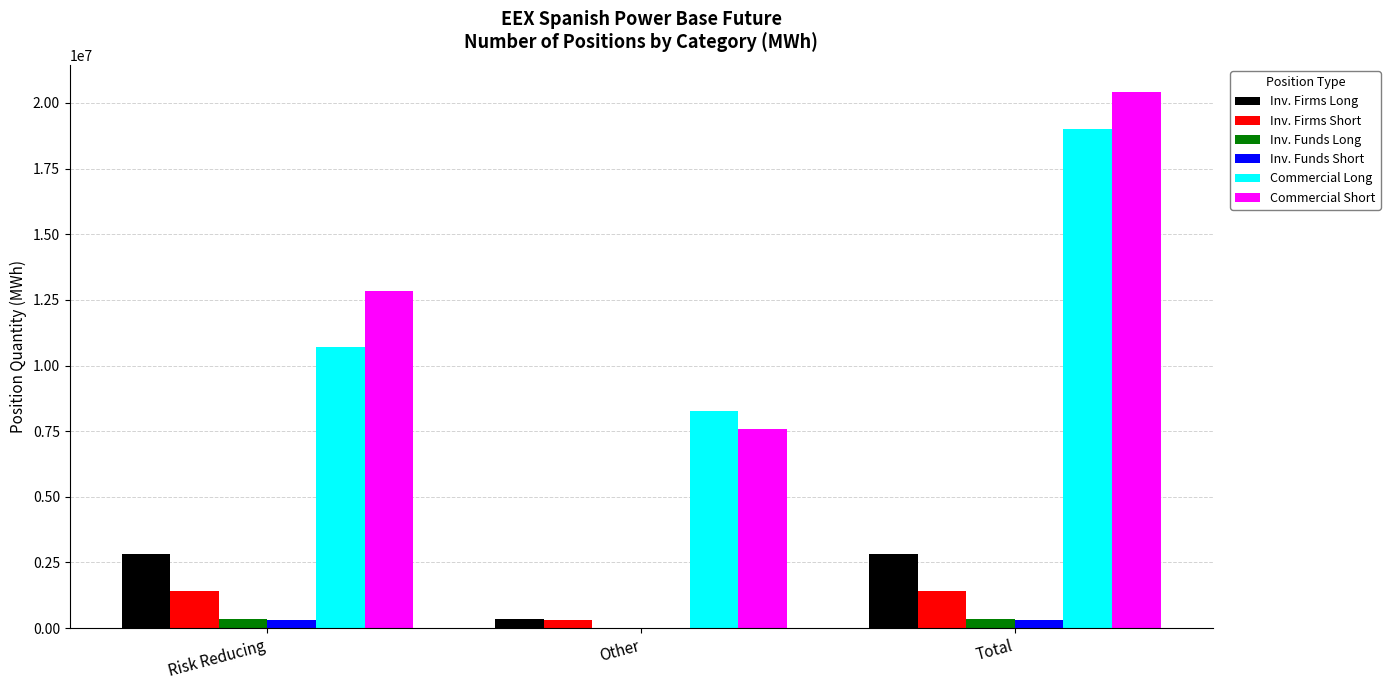

The value of Inv. Funds Short at Risk Reducing is 305638. True or false?

True